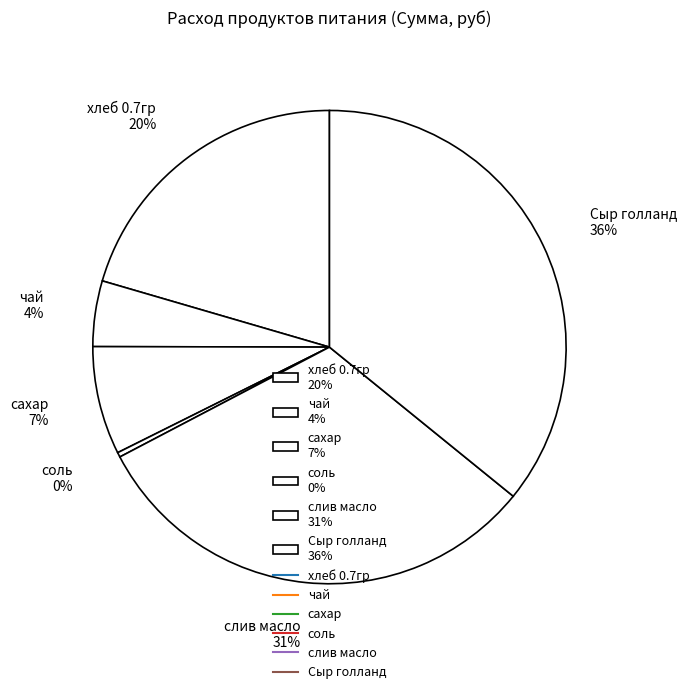

Is it true that соль is 13% of the pie?

False